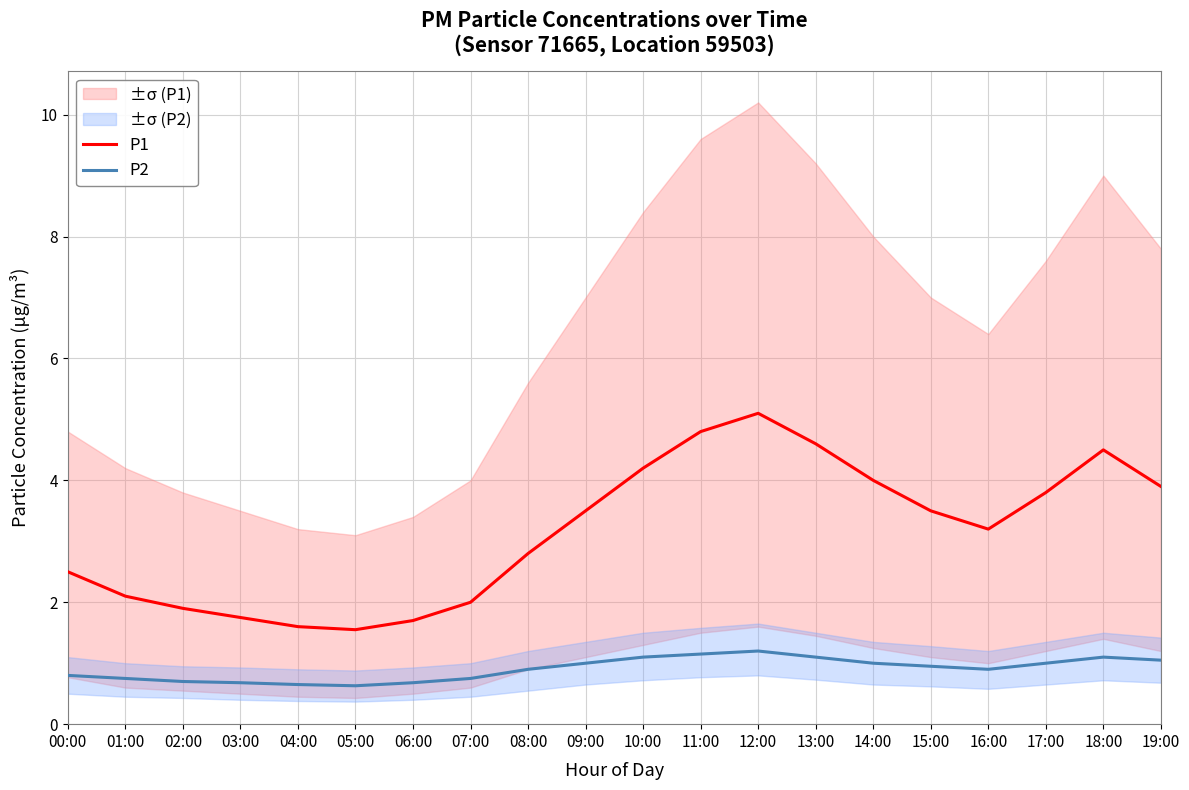

True or false: P2 and P1 cross at least once.

False